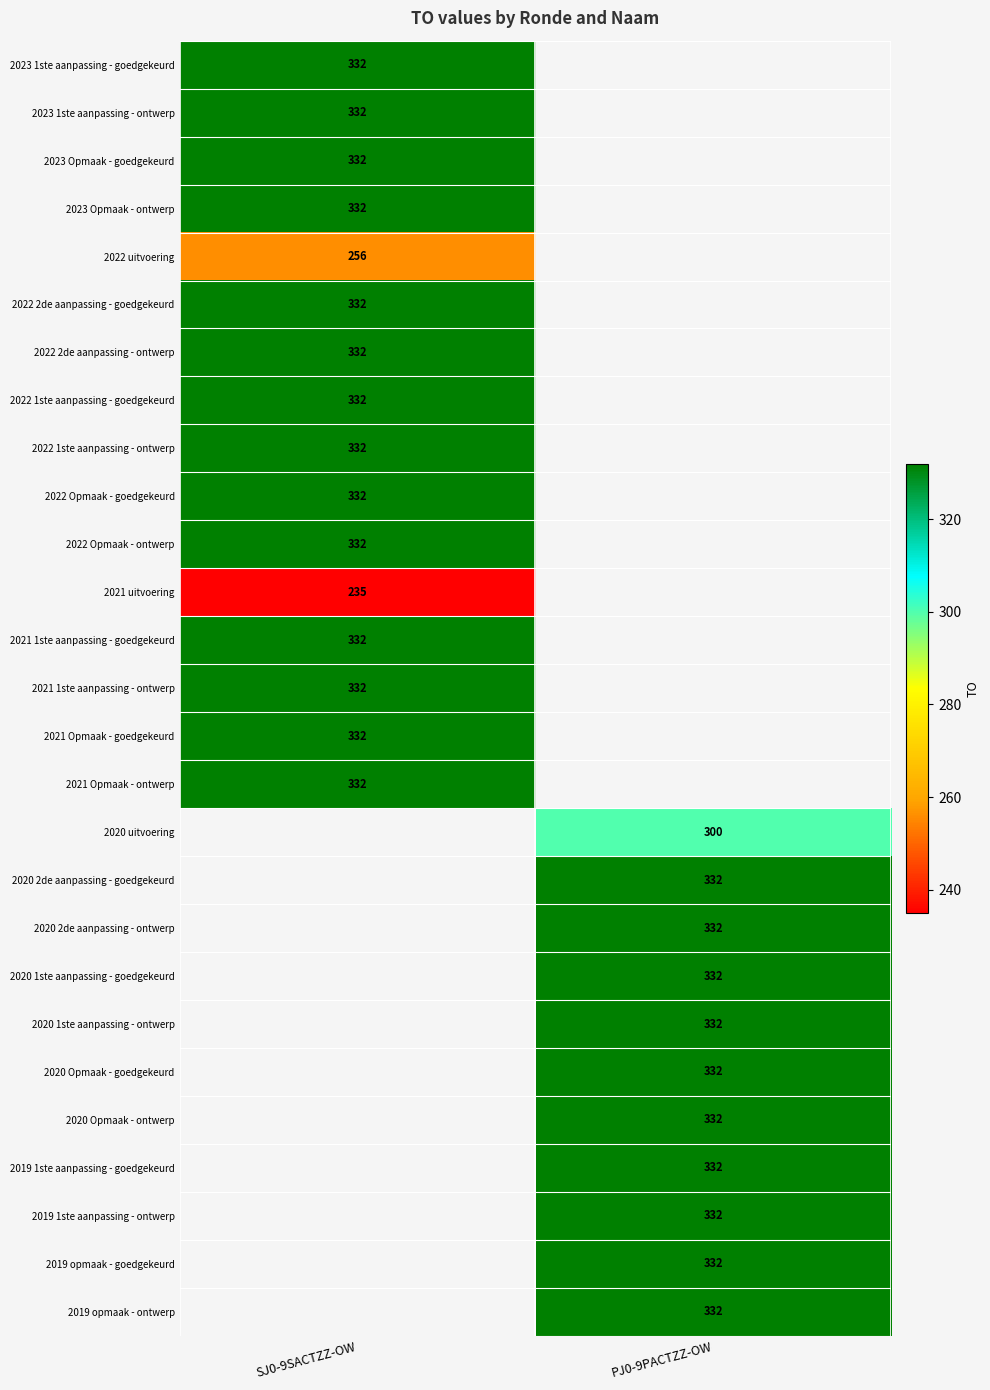

How many series are shown in this chart?

27